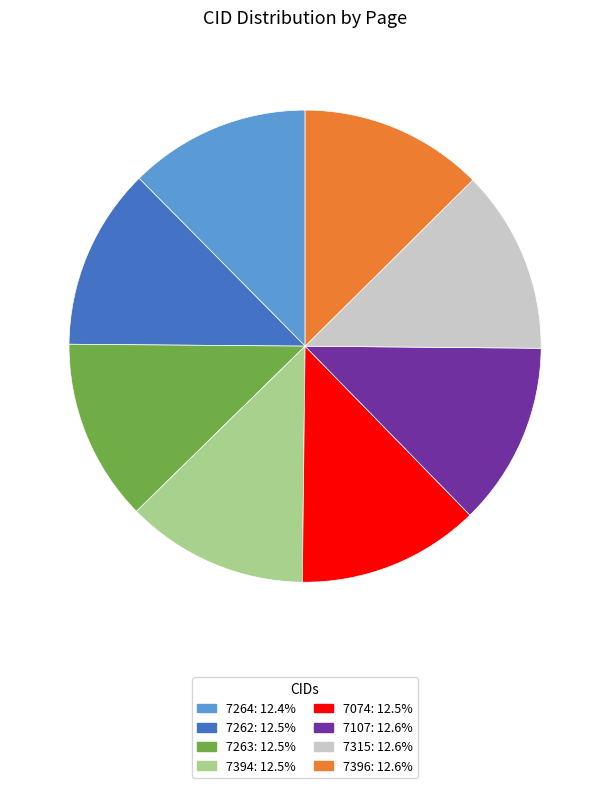

Is it true that 7396 is 13% of the pie?

True